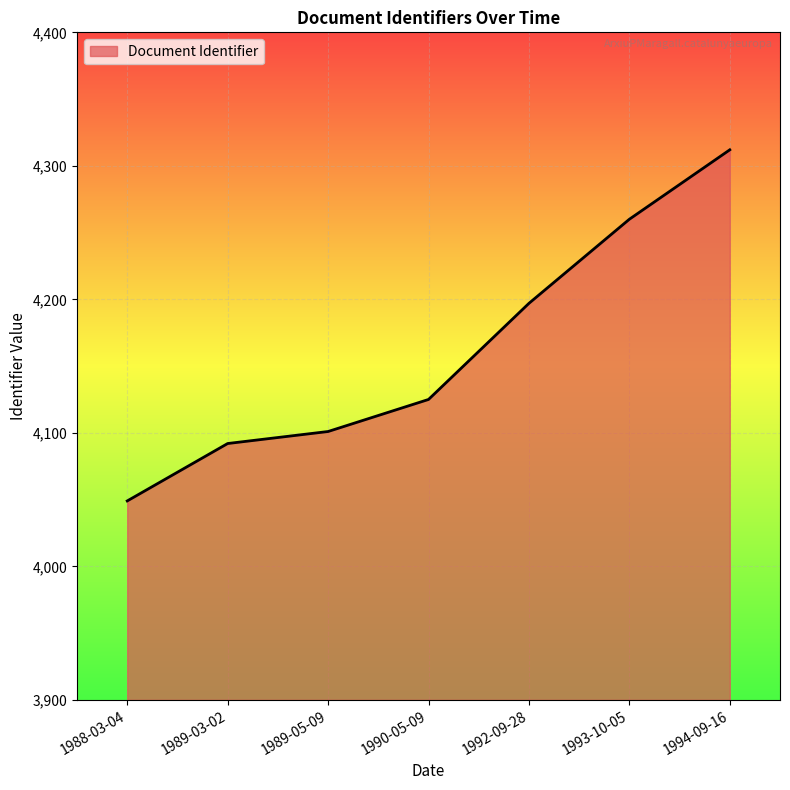

How many lines are shown in the chart?

1